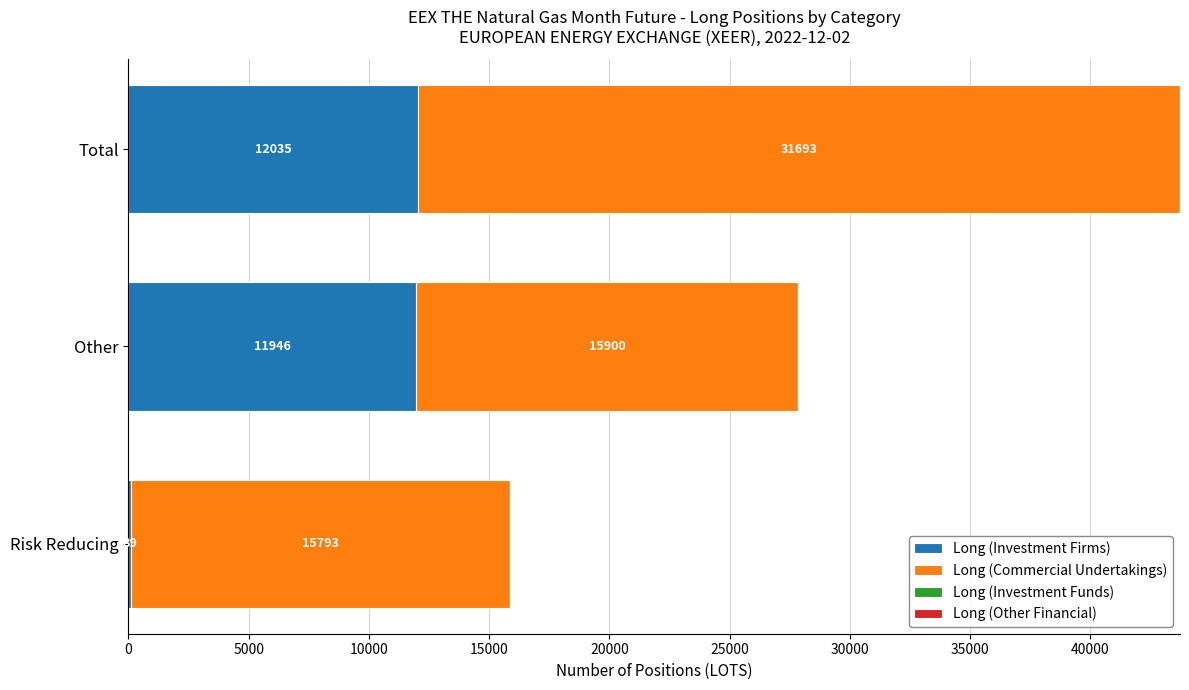

True or false: Long (Investment Firms) has a value of 2626 at Other.

False